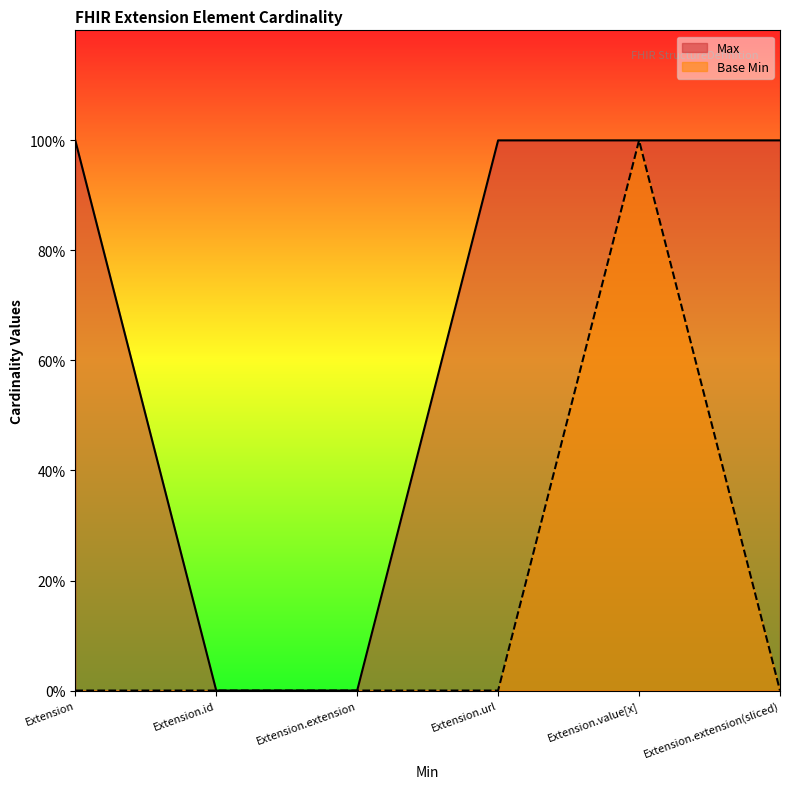

What is the label of the 3rd point from the left?

Extension.extension